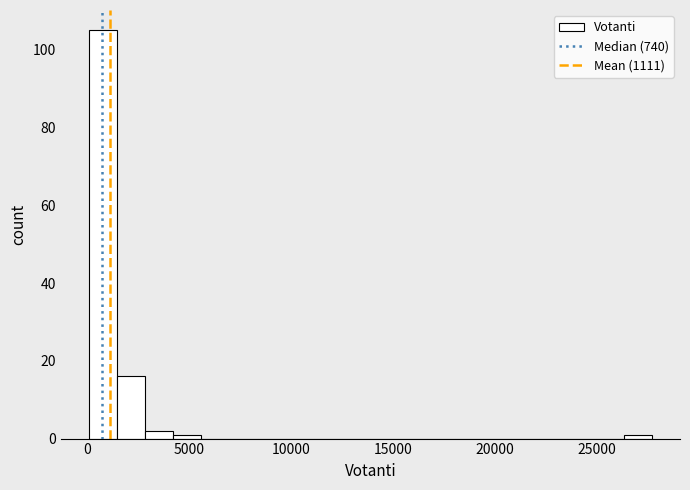

Around what value on the x-axis is the tallest bar? Give the approximate position of its centre, as read against the axis.

1000